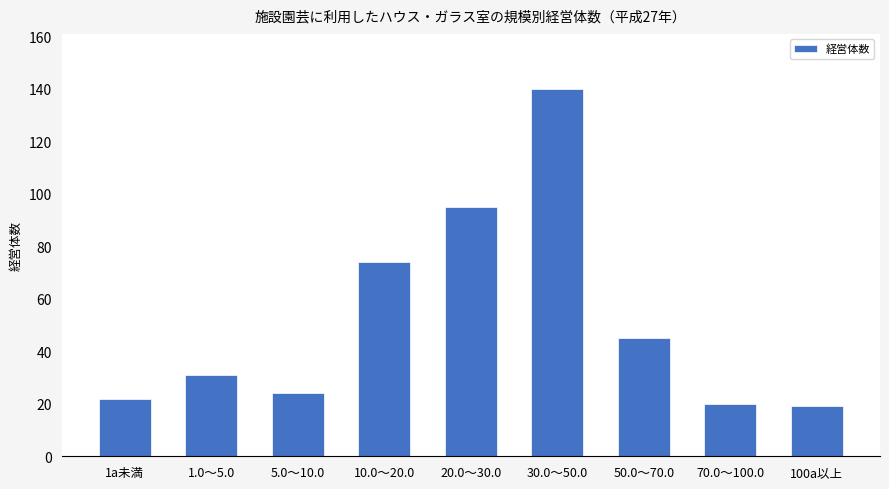

What is the sum of all values?

470